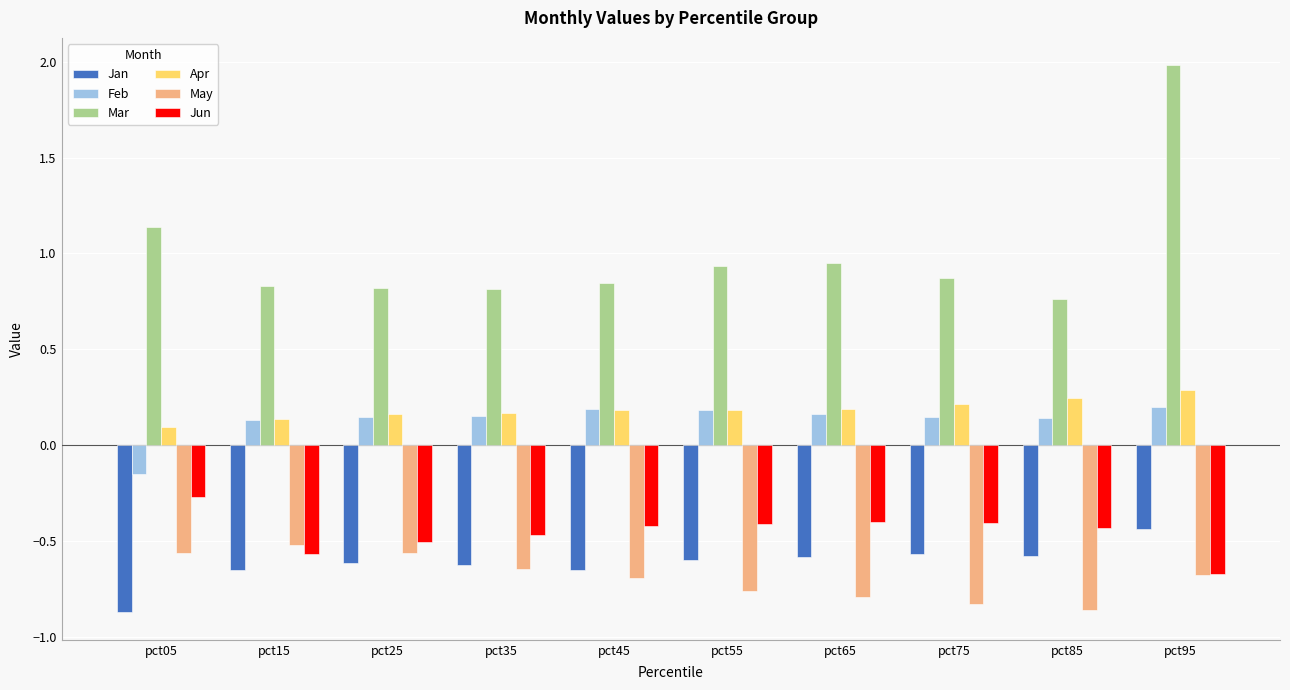

What is the sum of all Feb values?

1.3